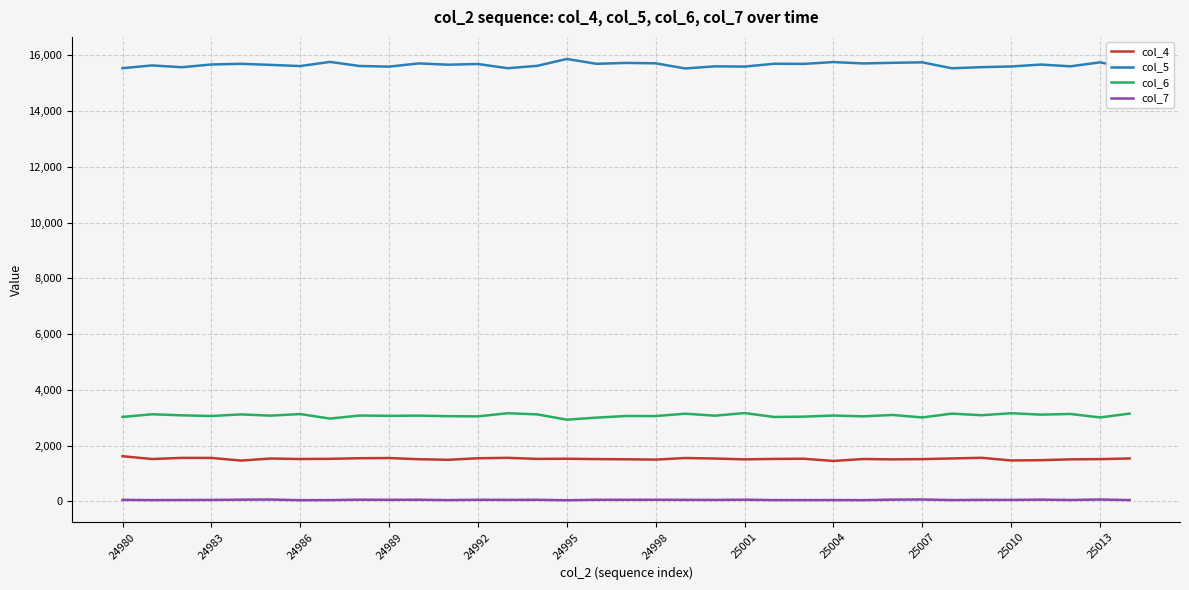

Which series has the largest total across all categories?

col_5